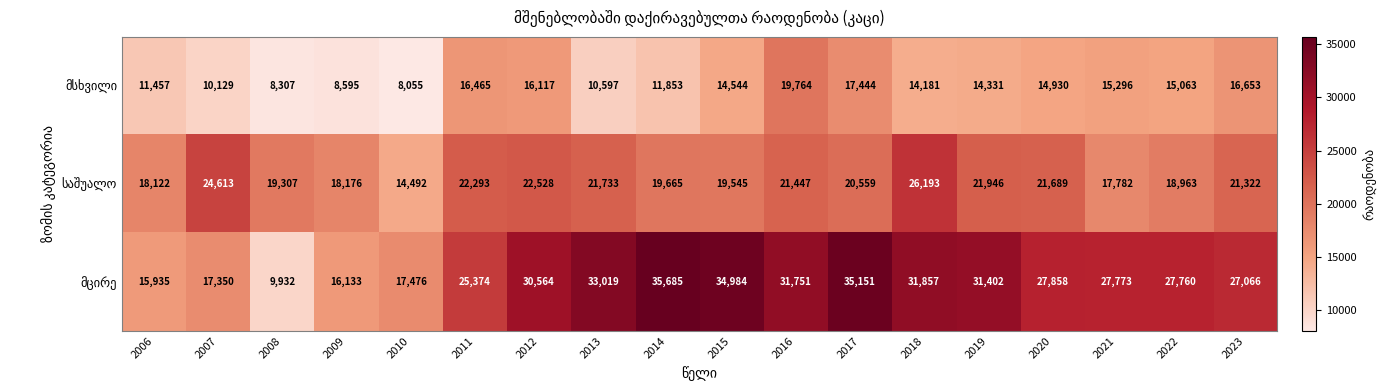

At which category is the sum across all series the highest?

2017